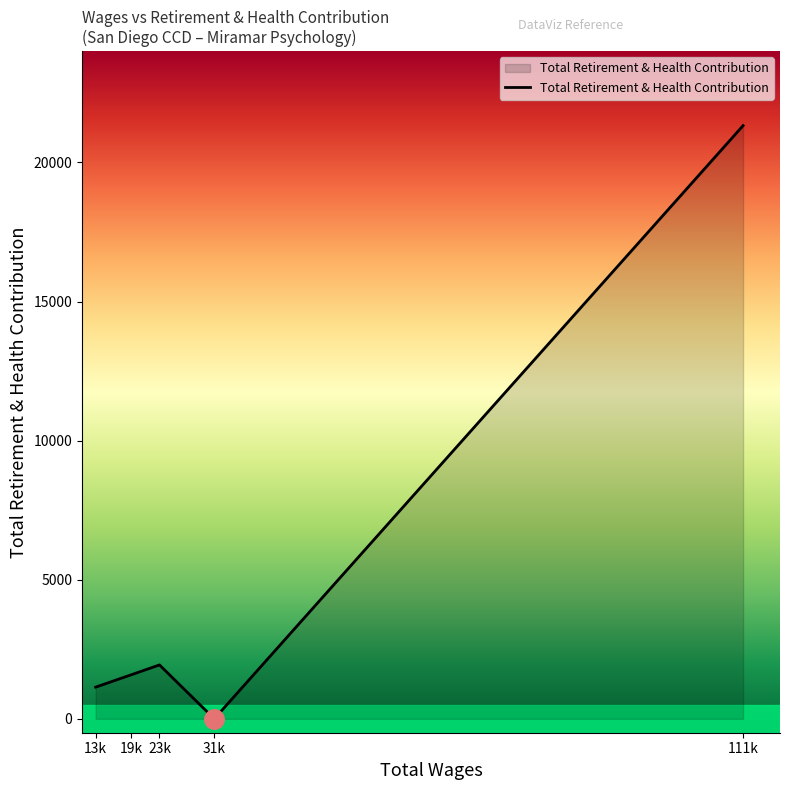

Which has a higher value, 13k or 111k?

111k